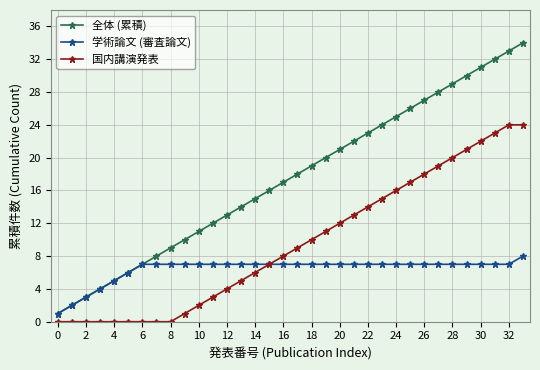

True or false: 国内講演発表 and 全体 (累積) cross at least once.

False